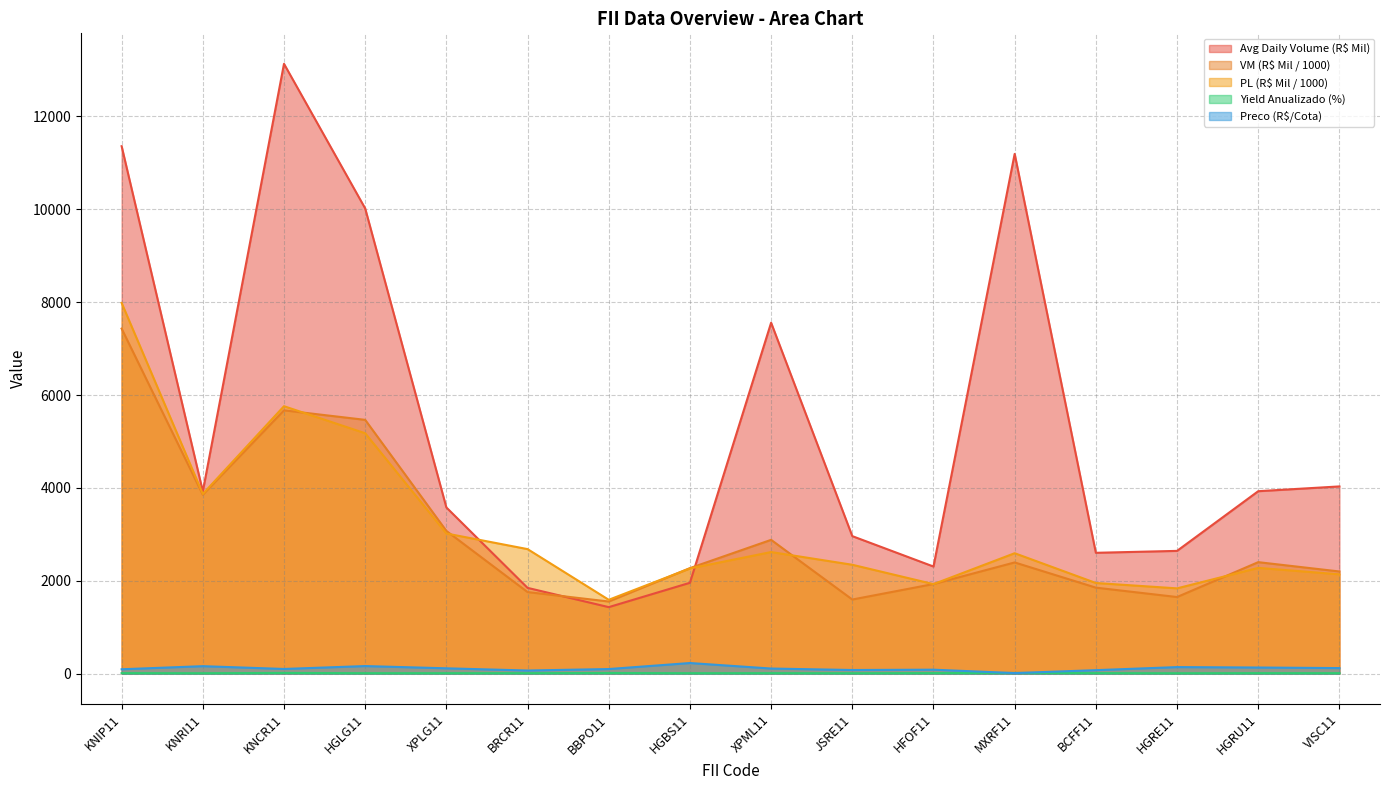

What are all the series names shown in the legend?

Avg Daily Volume (R$ Mil), VM (R$ Mil / 1000), PL (R$ Mil / 1000), Yield Anualizado (%), Preco (R$/Cota)